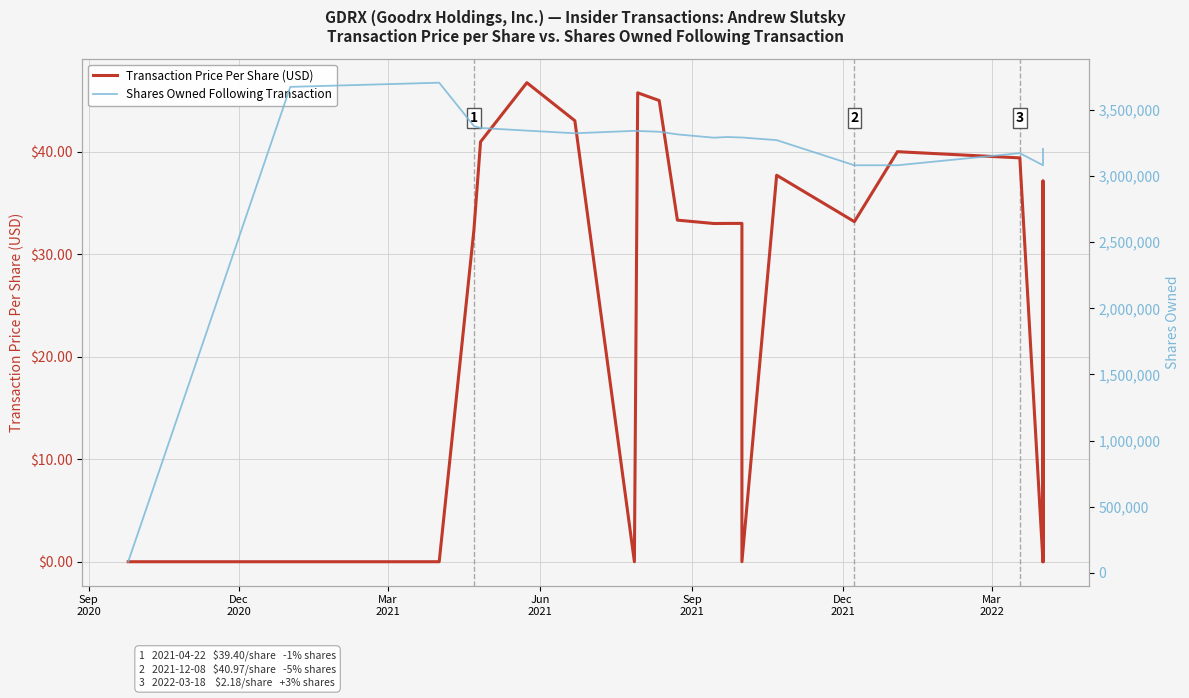

How many values in the Transaction Price Per Share (USD) series exceed 33?

13